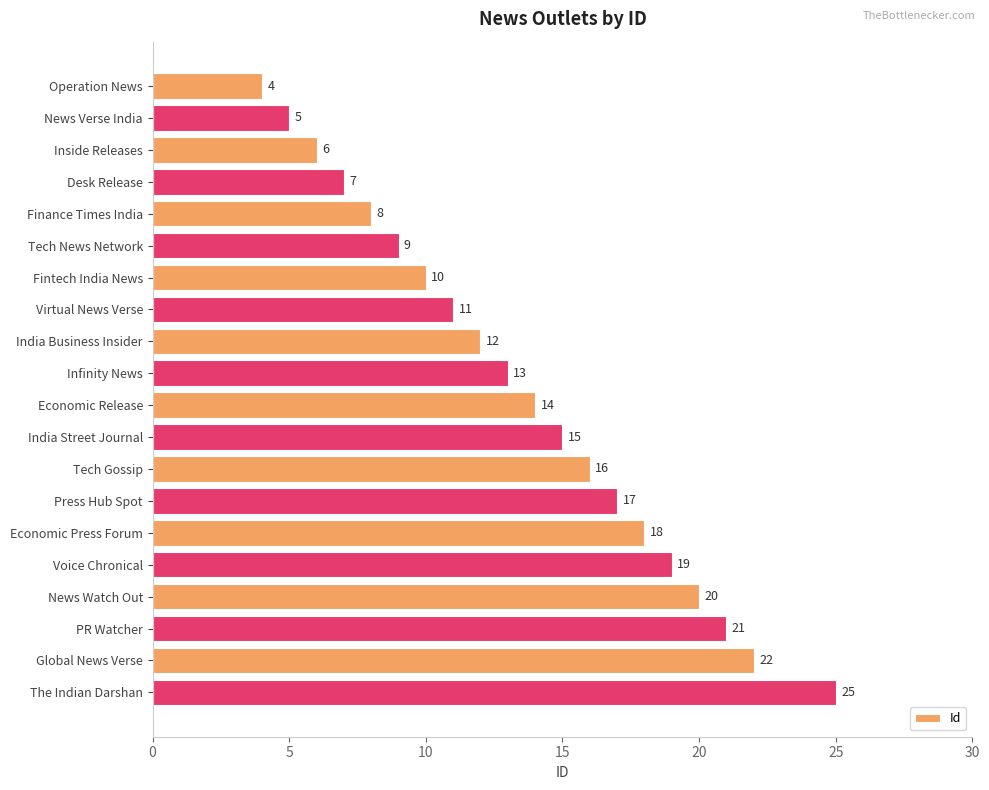

Rank the categories by value from highest to lowest.

The Indian Darshan, Global News Verse, PR Watcher, News Watch Out, Voice Chronical, Economic Press Forum, Press Hub Spot, Tech Gossip, India Street Journal, Economic Release, Infinity News, India Business Insider, Virtual News Verse, Fintech India News, Tech News Network, Finance Times India, Desk Release, Inside Releases, News Verse India, Operation News